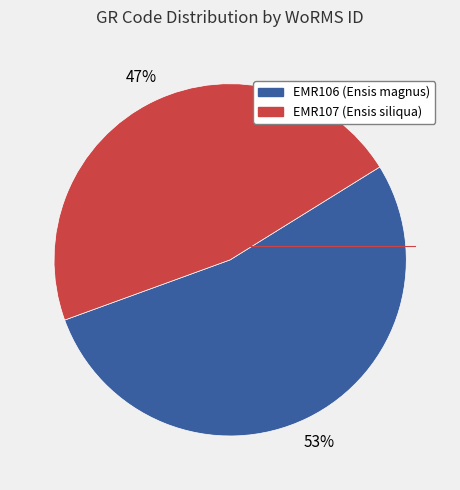

To the nearest percent, what is the combined percentage of EMR106 and EMR107?

100%